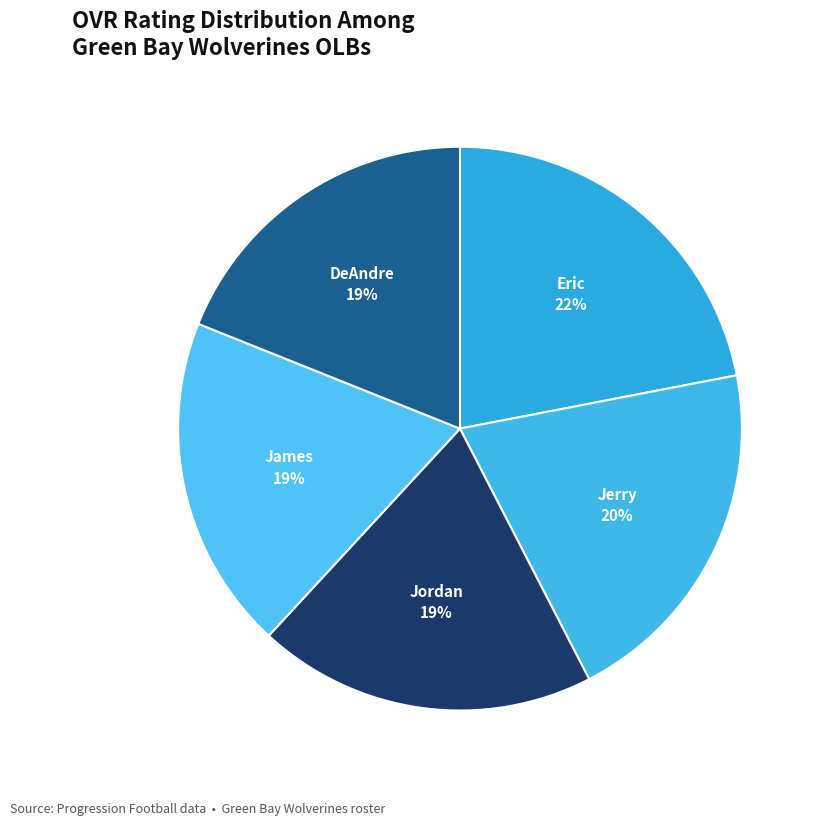

The Eric slice represents 28% of the pie. True or false?

False